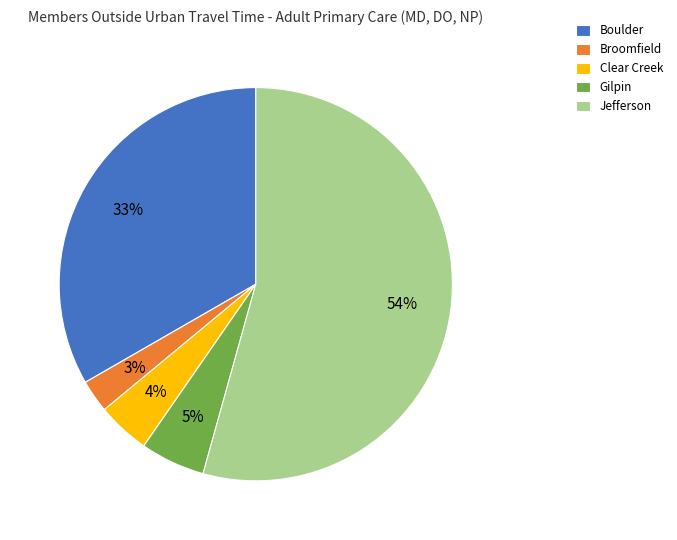

Is the sum of Jefferson and Broomfield greater than half?

Yes